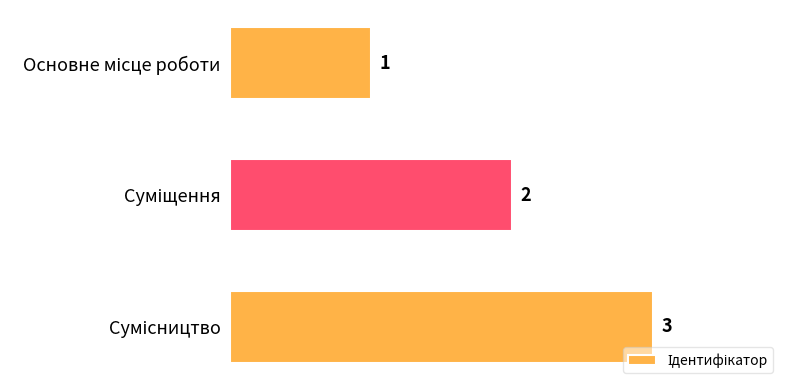

How many values are between 1 and 3?

3